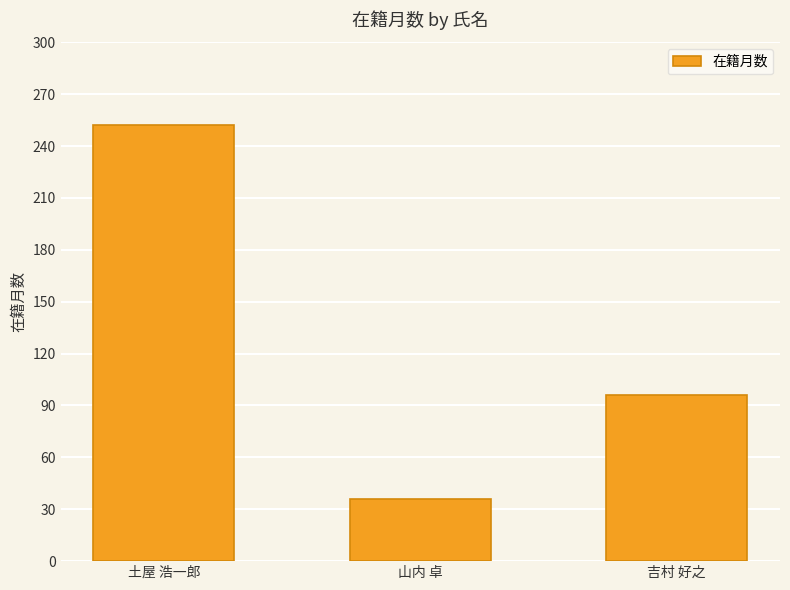

Where does the data first go above 96?

土屋 浩一郎